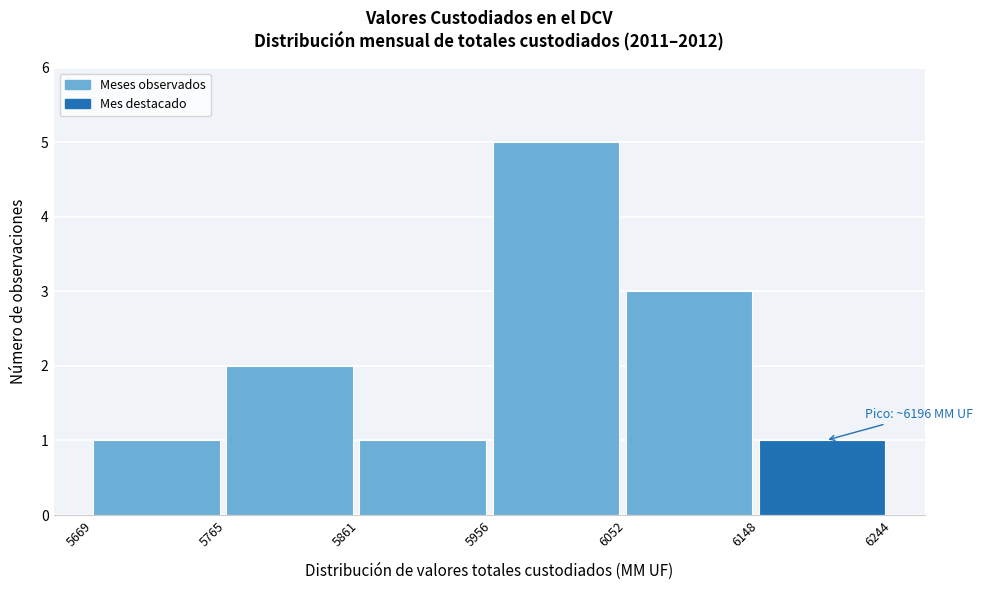

Over which range of the x-axis is the bar tallest?

5956 to 6052